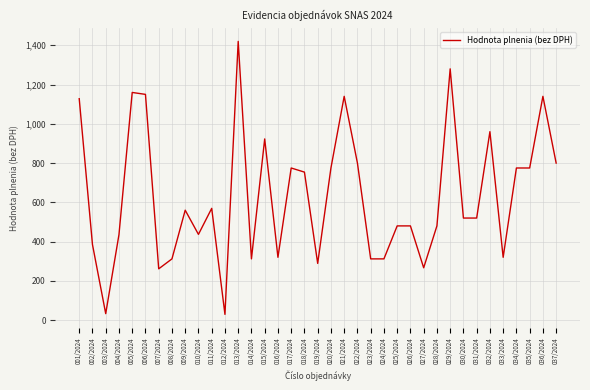

What is the greatest value displayed?

1420.0